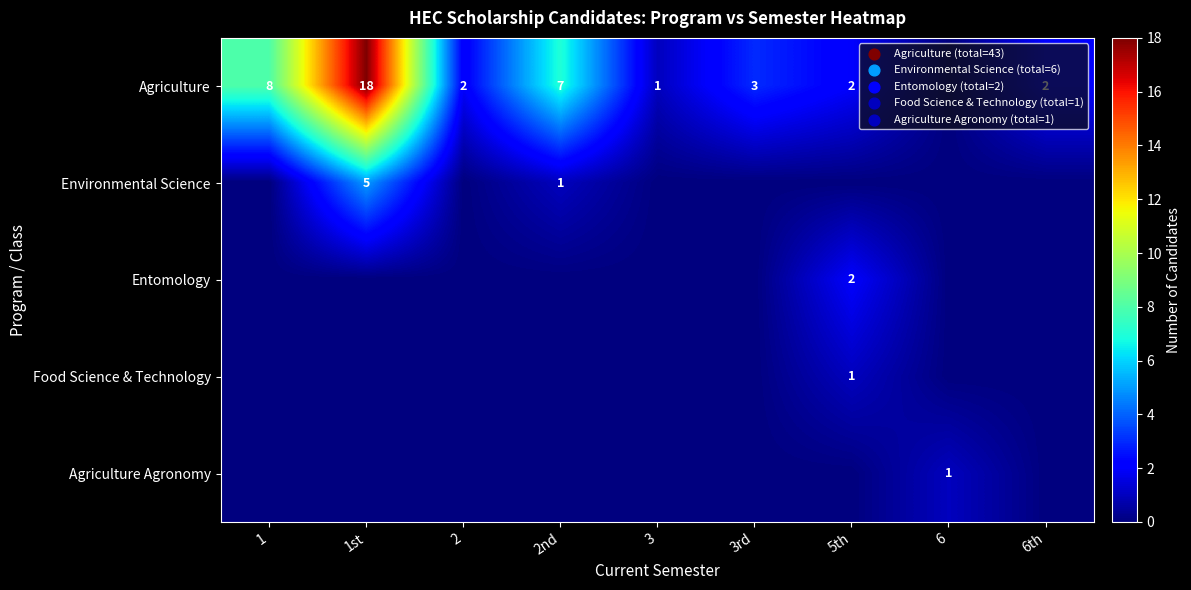

Is it true that Agriculture equals 7 at 2nd?

True